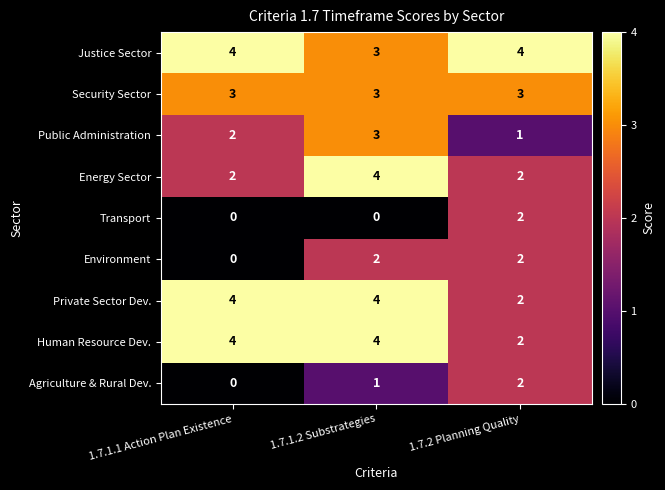

Is it true that Environment equals 1 at 1.7.1.2 Substrategies?

False